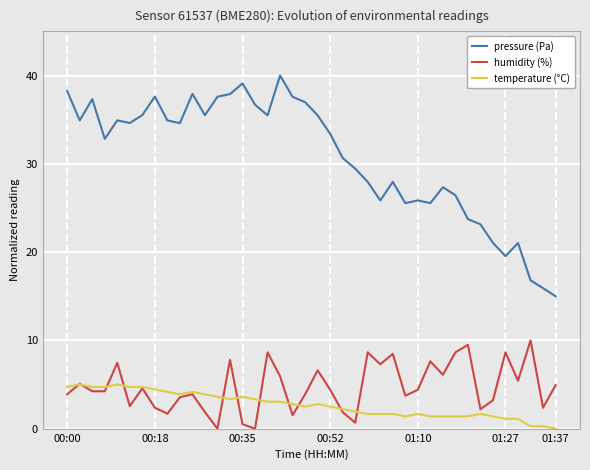

What is the maximum value shown in the chart?

40.0